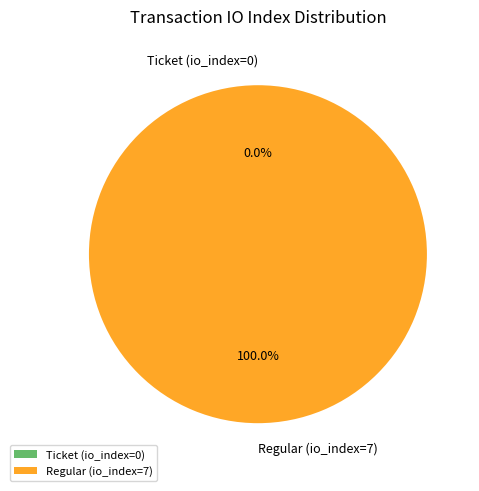

To the nearest percent, what is the difference between the largest and smallest slice percentages?

100%